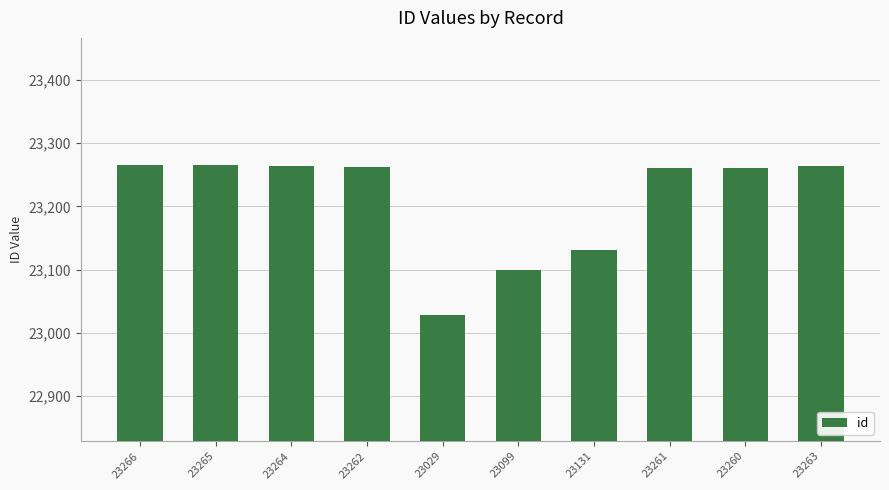

What is the label of the 6th bar from the right?

23029